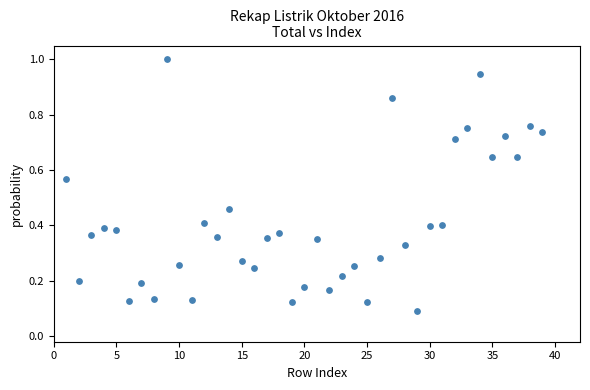

What is the range of X values (max minus min)?

38.0